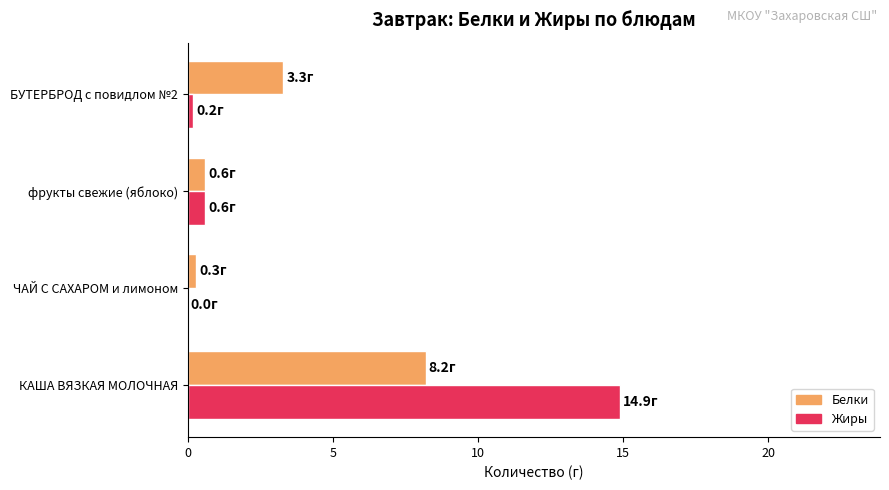

What is the average value of the Жиры series?

3.9